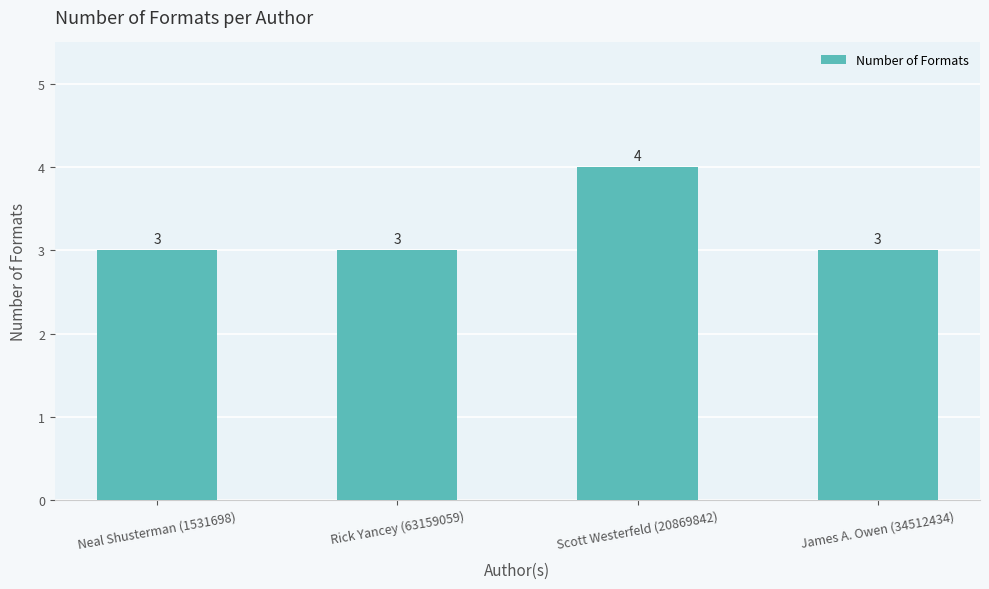

What is the ratio of the value at Rick Yancey (63159059) to the value at James A. Owen (34512434)?

1.0